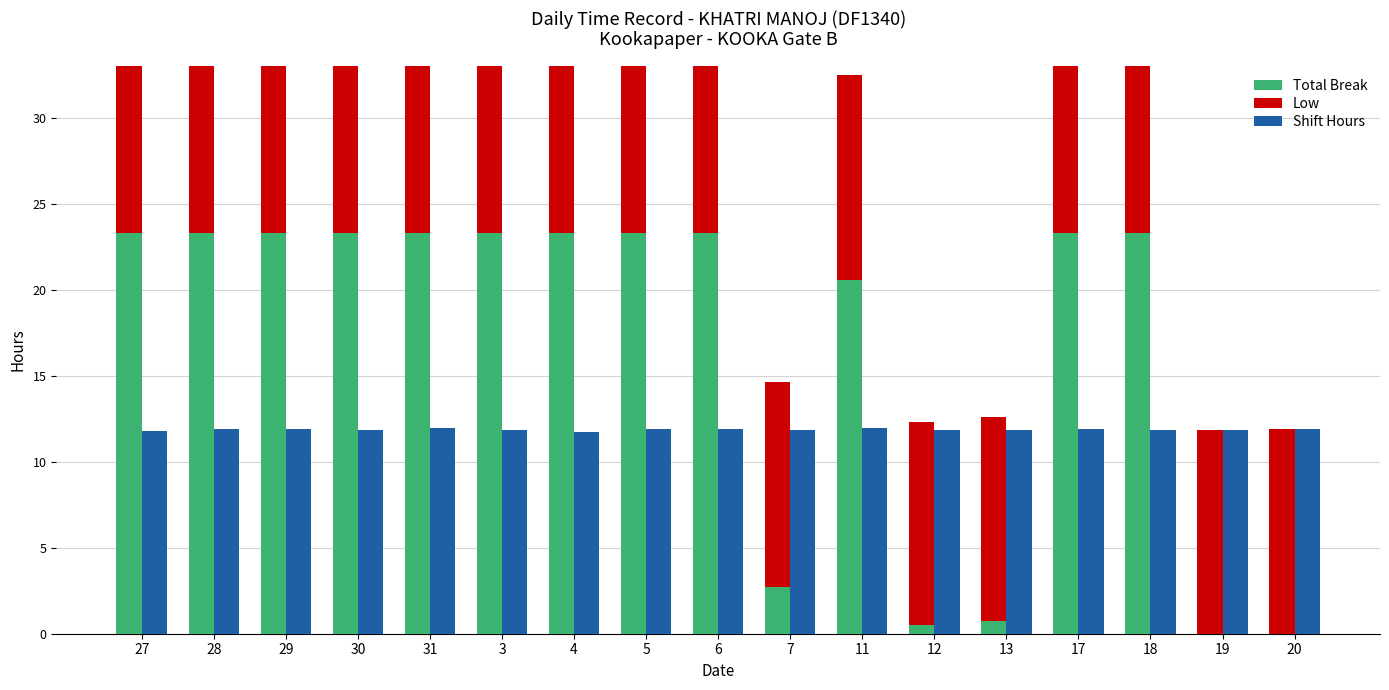

Does the chart contain stacked bars?

No